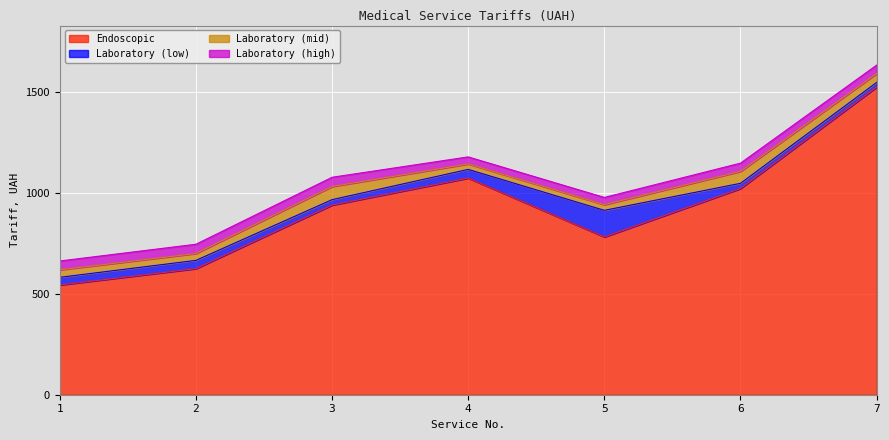

What is the total value across all series at 6?

1148